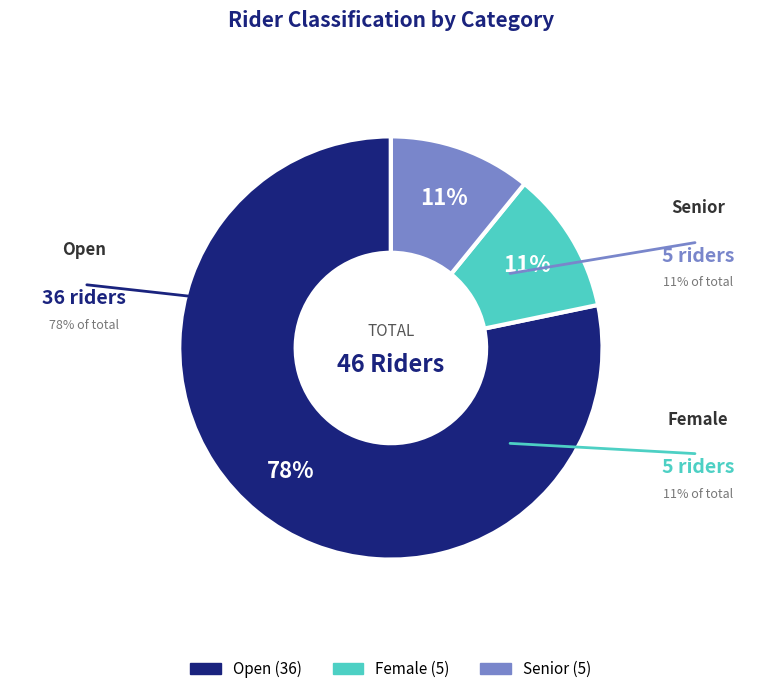

Between Open and Senior, which is larger?

Open